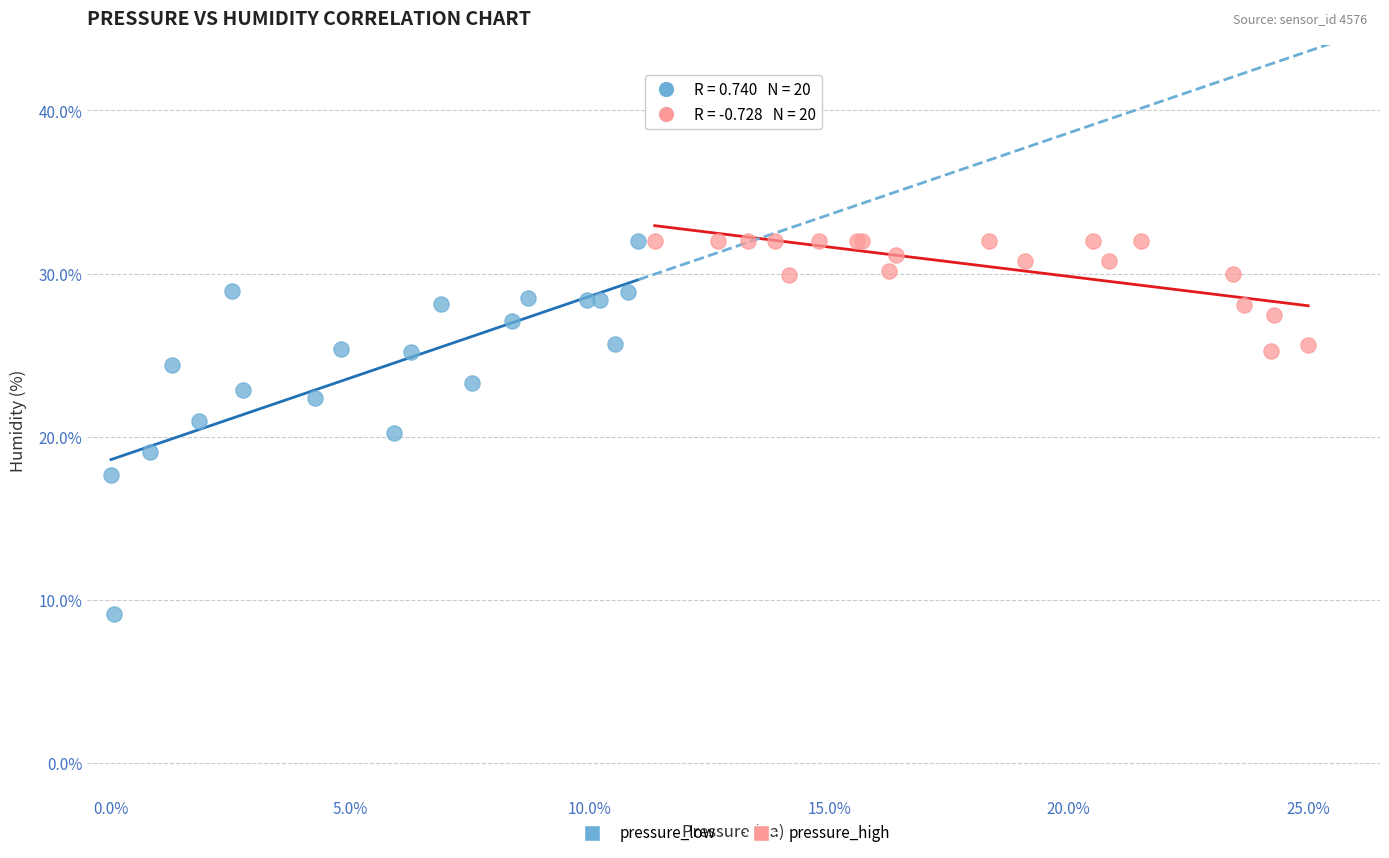

Which series contains the lowest Y value?

pressure_low